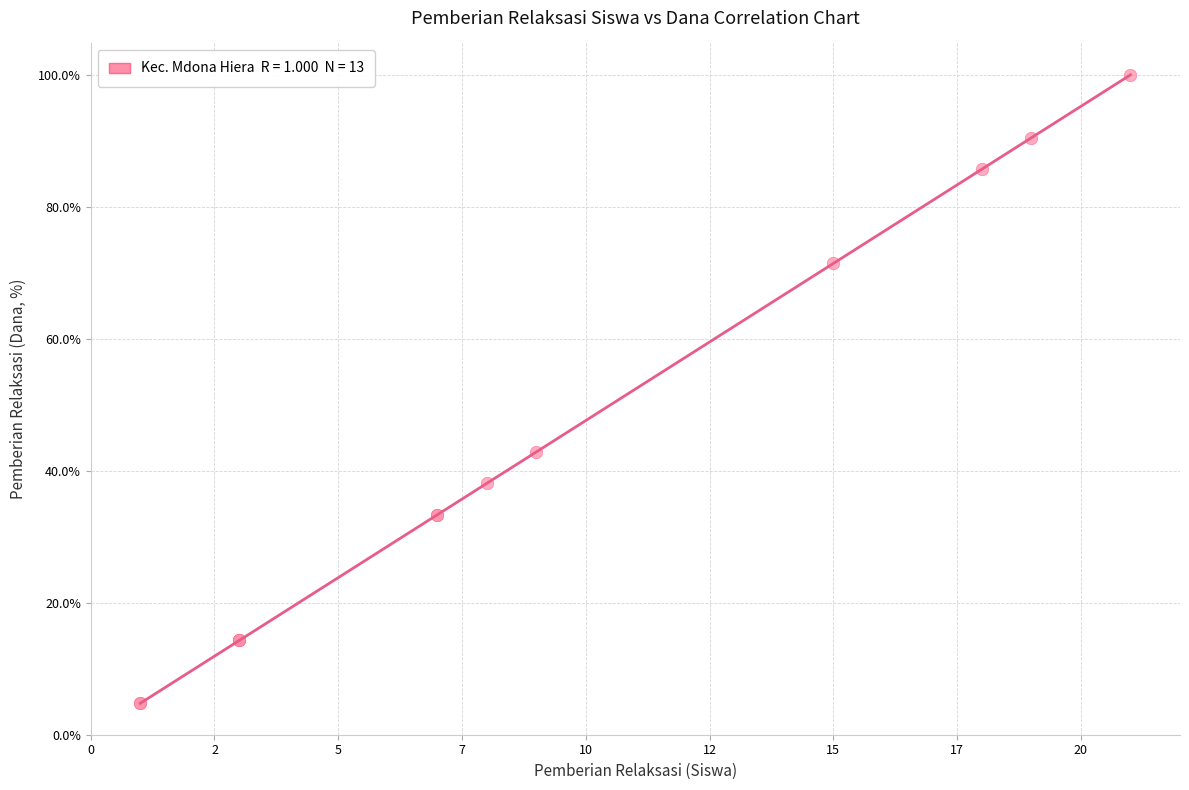

What Y value in the scatter plot is closest to 52?

42.9